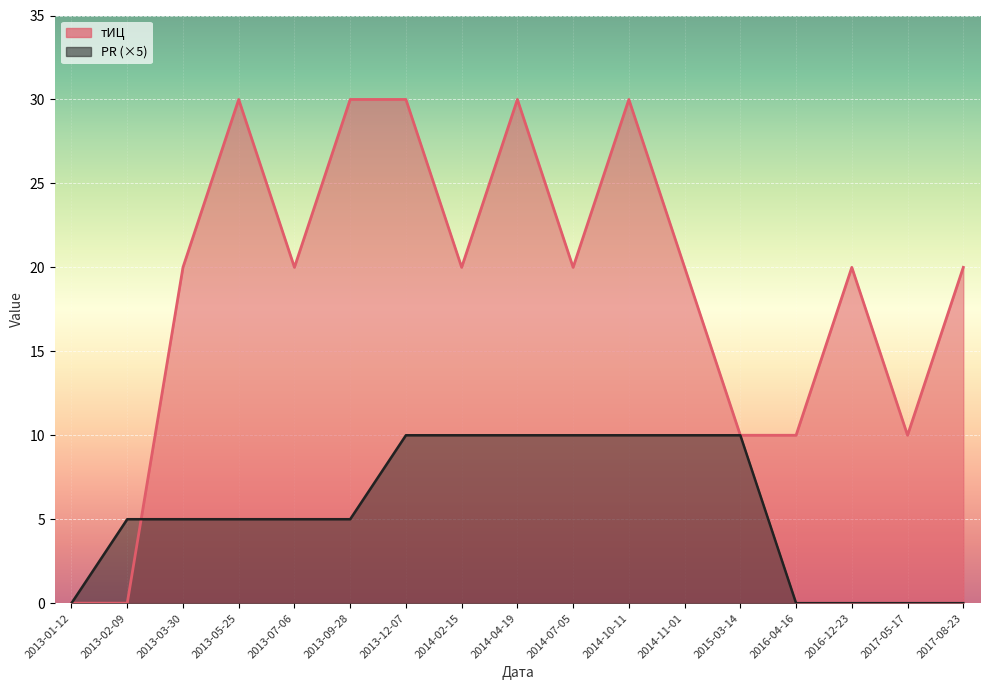

At which label does тИЦ reach its minimum?

2013-01-12